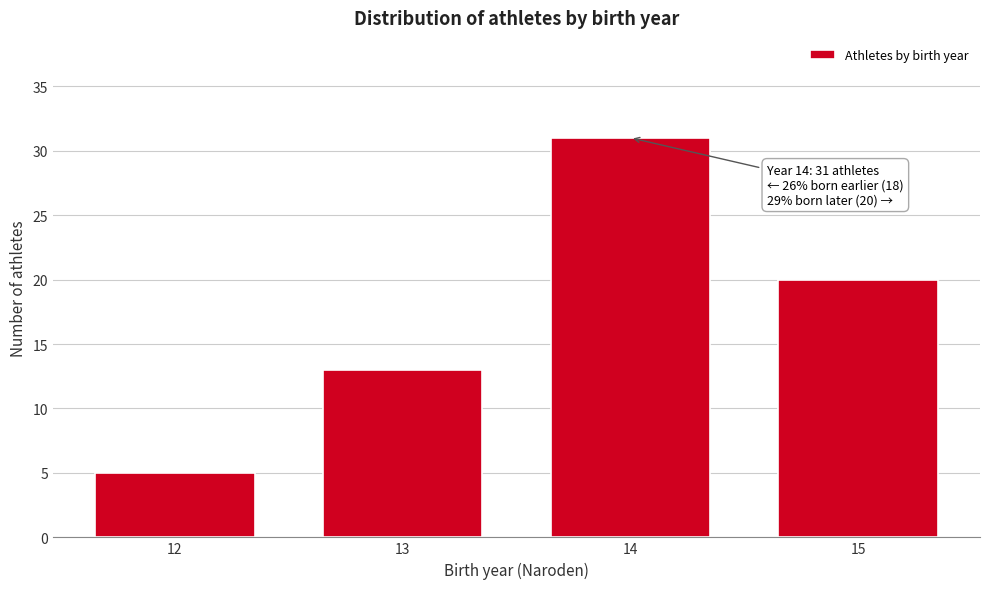

Reading left to right, list all the values displayed in this chart.

12=5	13=13	14=31	15=20